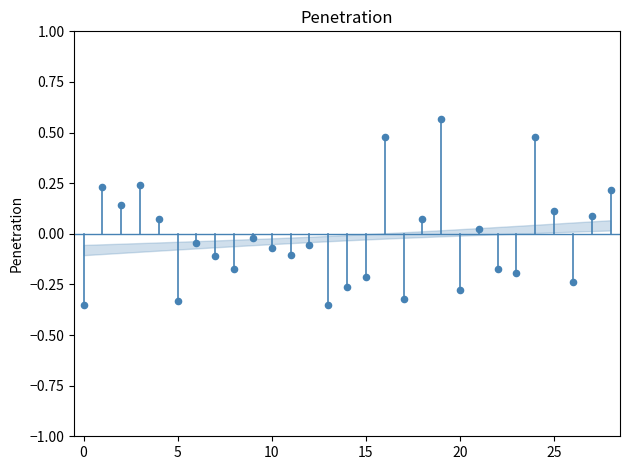

What is the range of Y values (max minus min)?

0.9